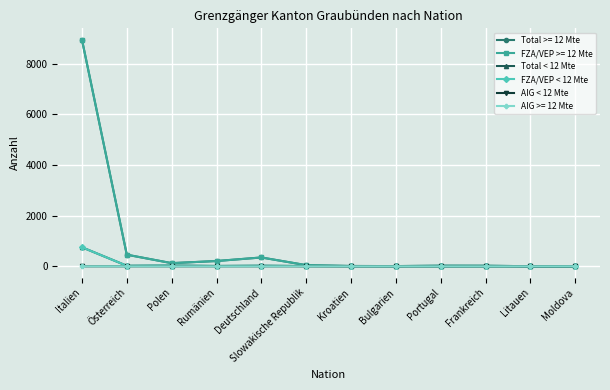

What is the label of the 2nd point from the left?

Österreich